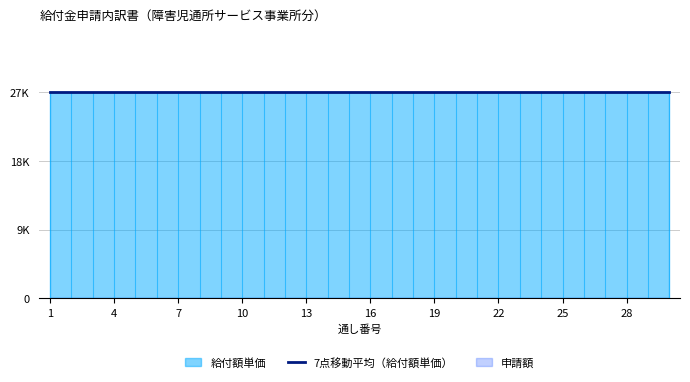

Rank the series at 1 from lowest to highest value.

申請額, 給付額単価